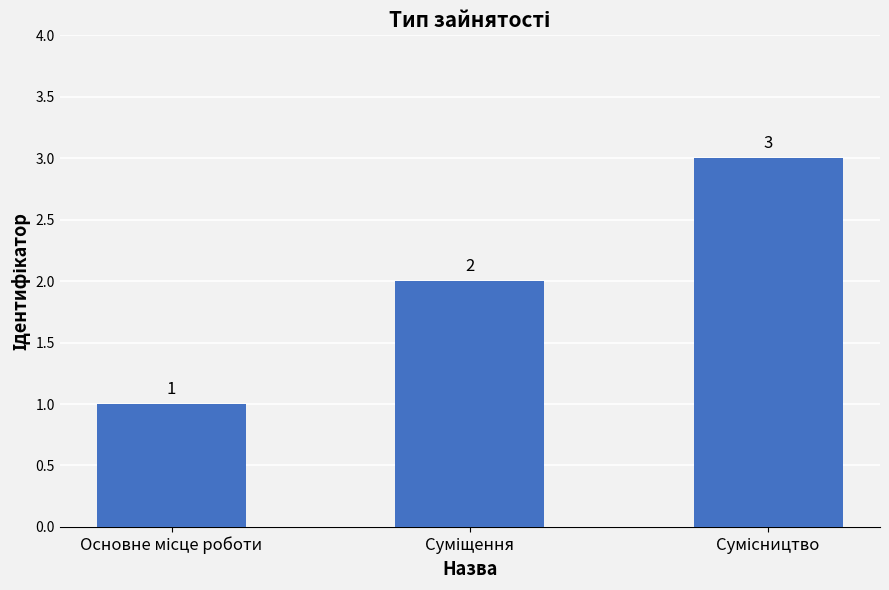

Count the number of data series in this chart.

1